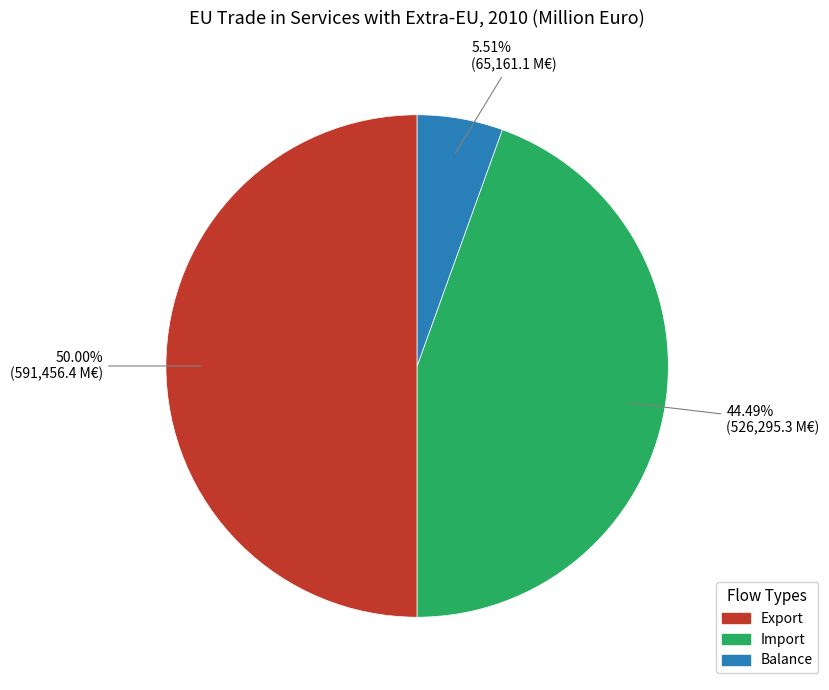

To the nearest percent, what is the difference between the Export and Balance slice percentages?

44%